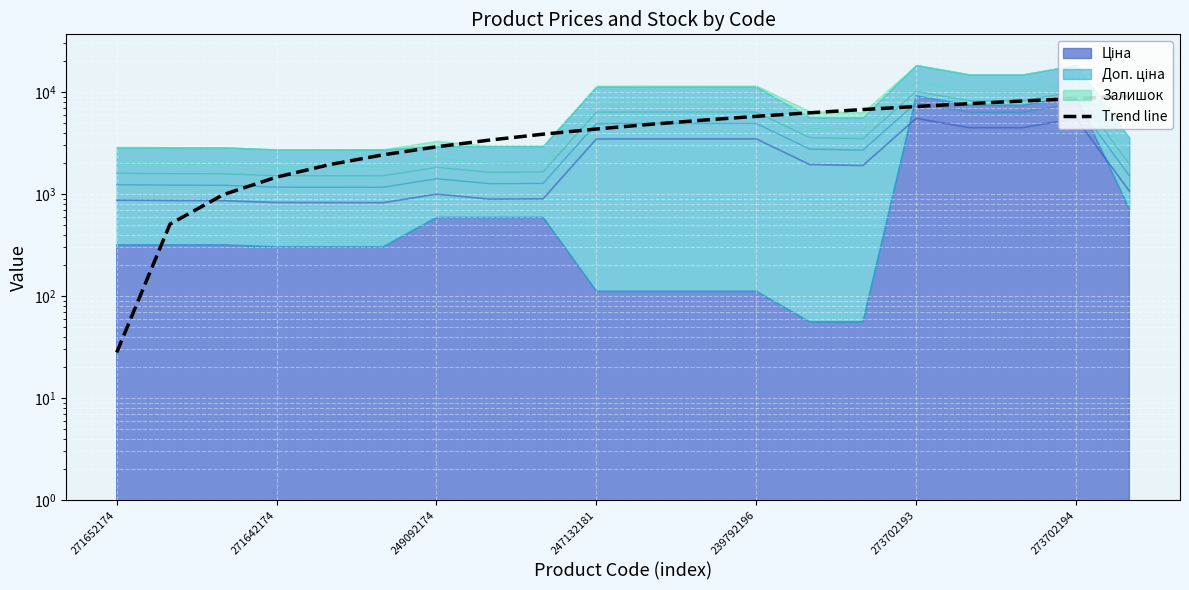

What is the minimum value shown in the chart?

28.0